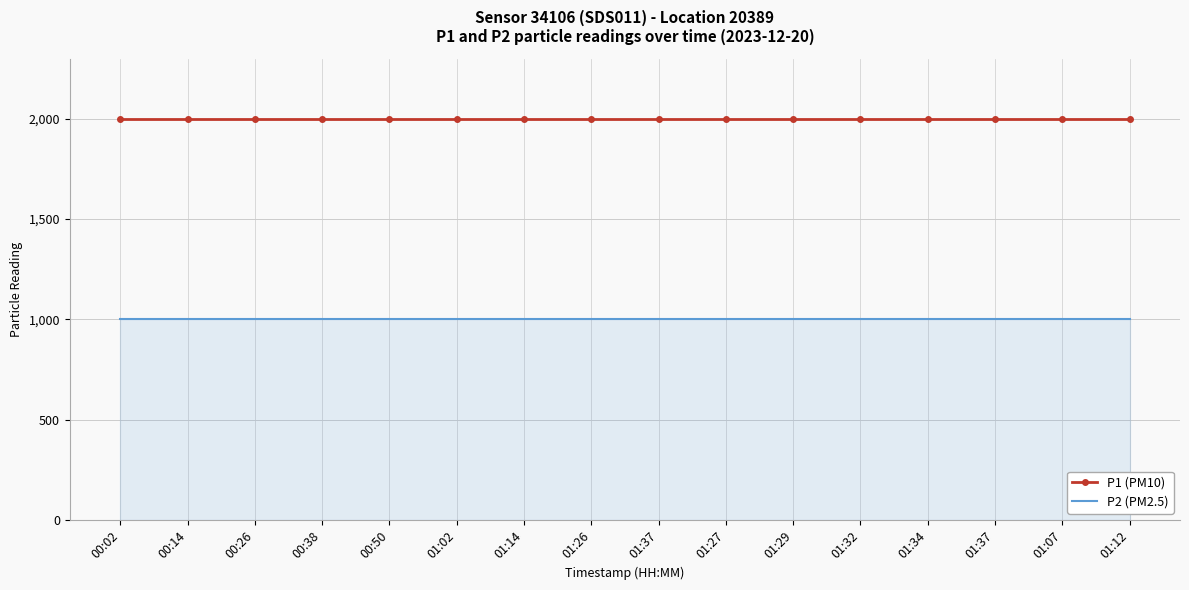

What is the label of the 1st point from the right?

01:12